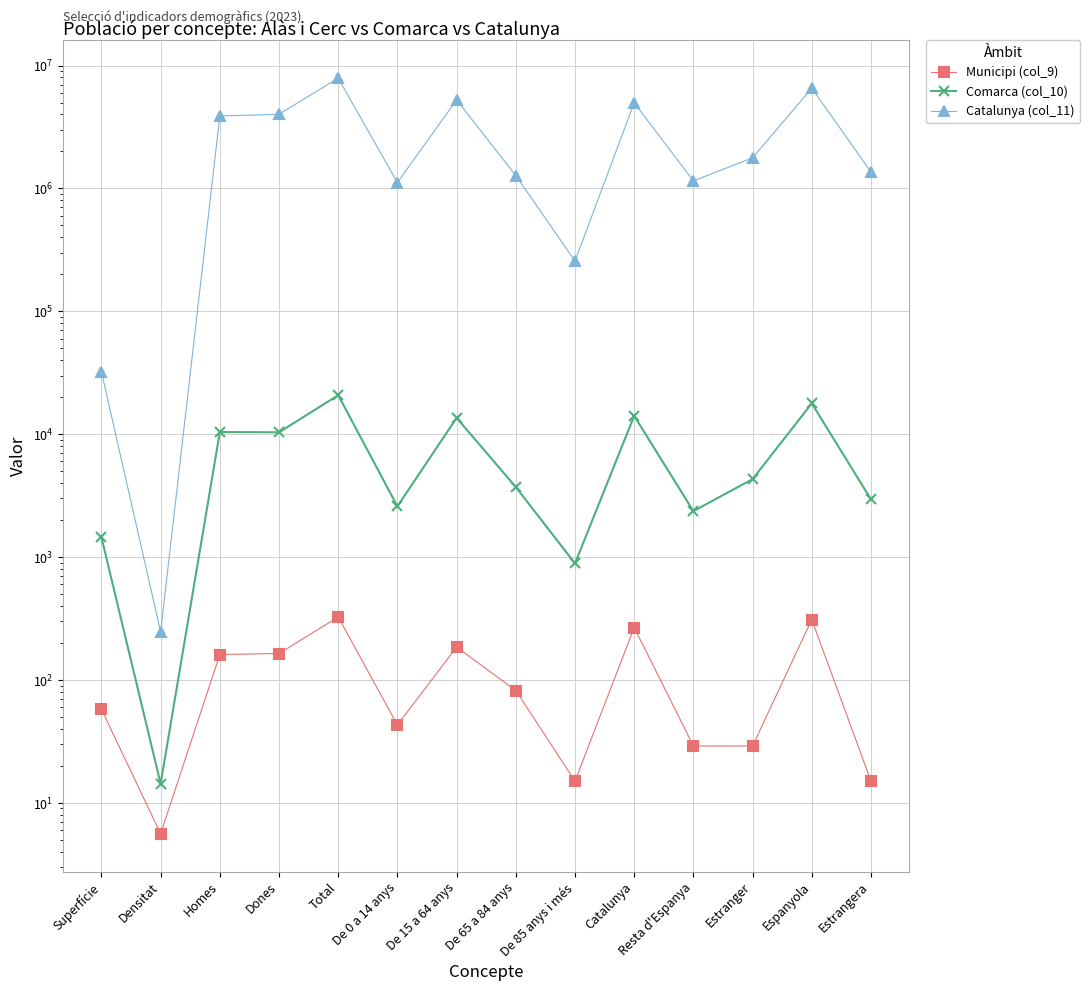

Between Espanyola and Dones, which is larger?

Espanyola